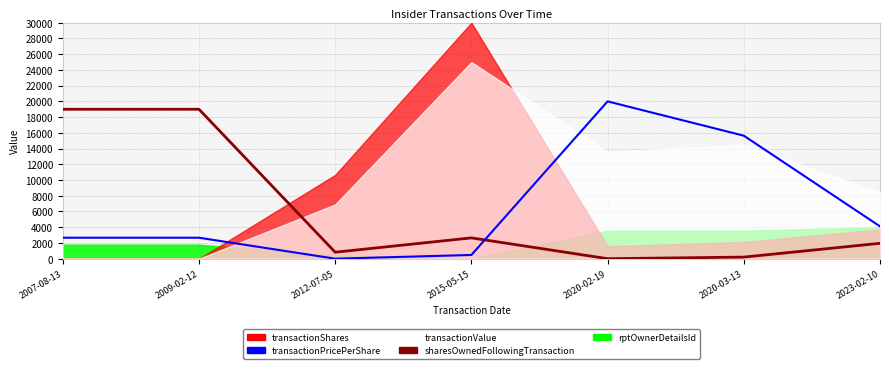

Between 2020-02-19 and 2009-02-12, which is larger?

2020-02-19